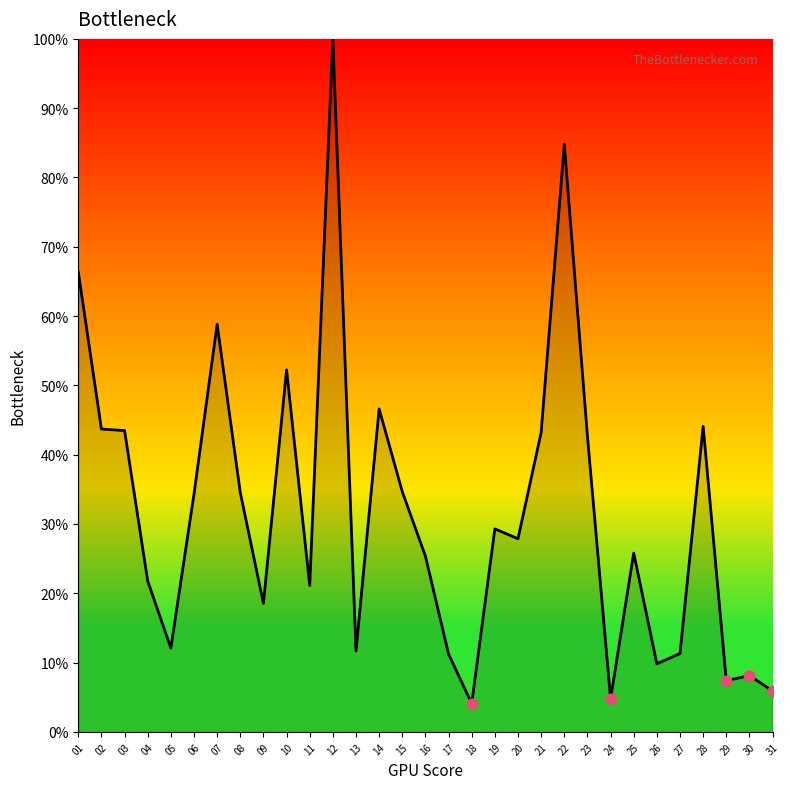

Which has a higher value, 14 or 18?

14